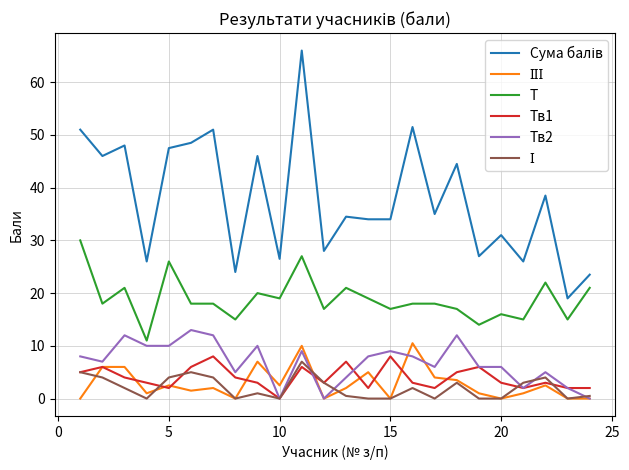

What is the total value across all series at 20?

56.0